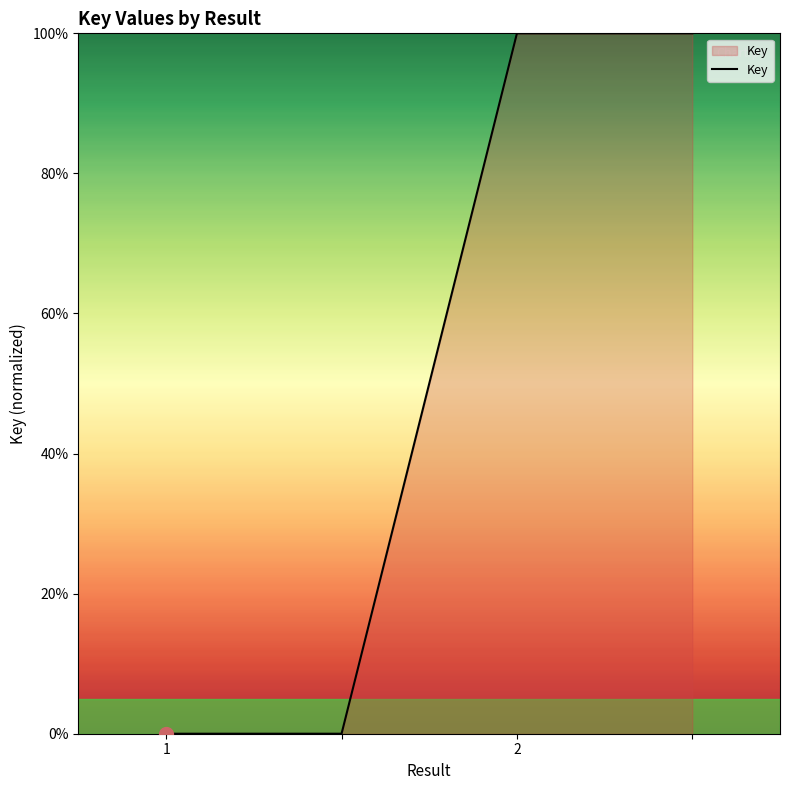

How many values are below 100?

2